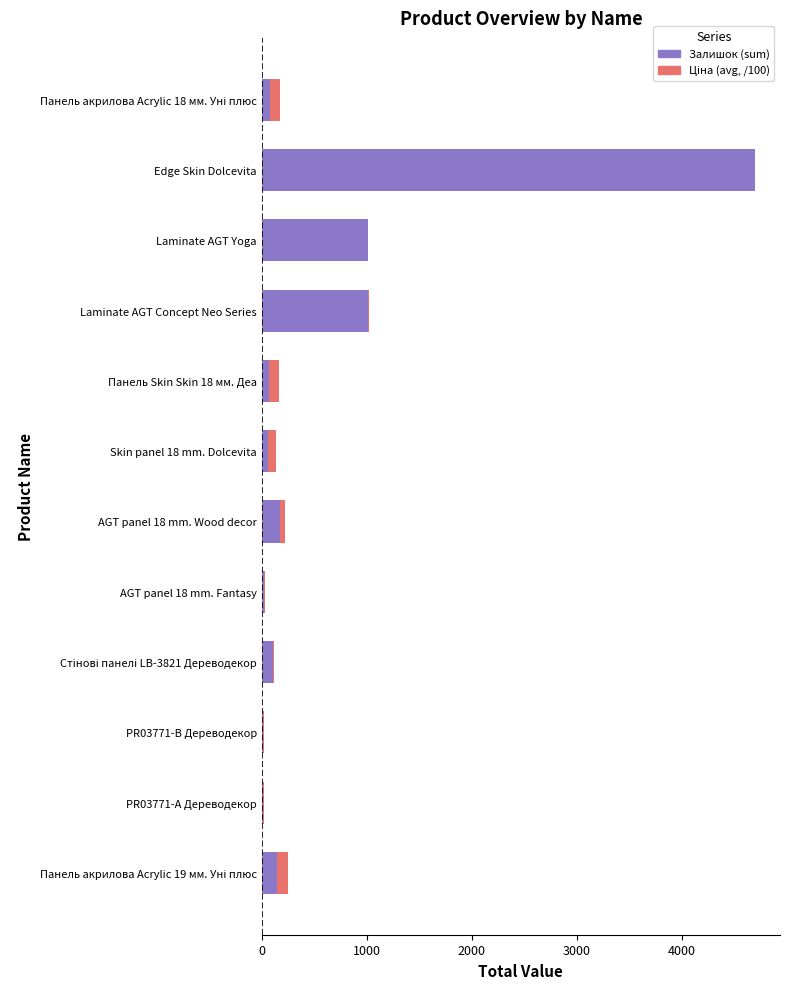

Is it true that Залишок (sum) equals 1013.0 at Laminate AGT Concept Neo Series?

True